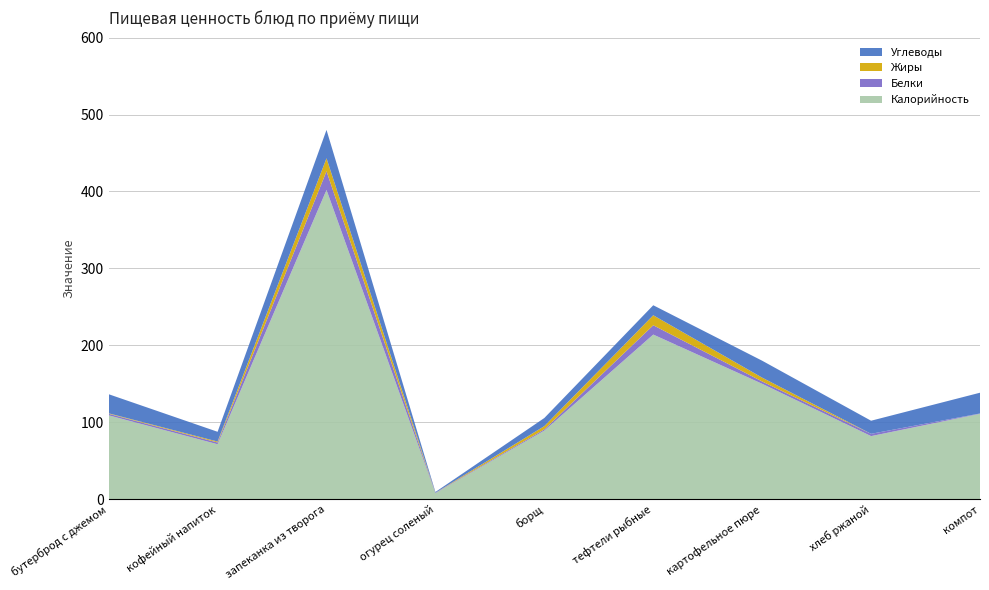

Reading left to right, what are all the values shown in this chart?

Калорийность: бутерброд с джемом=109.0	кофейный напиток=71.4	запеканка из творога=402.0	огурец соленый=7.8	борщ=89.2	тефтели рыбные=214.0	картофельное пюре=150.0	хлеб ржаной=82.0	компот=111.0
Белки: бутерброд с джемом=2.0	кофейный напиток=2.3	запеканка из творога=24.3	огурец соленый=0.5	борщ=1.6	тефтели рыбные=12.1	картофельное пюре=3.0	хлеб ржаной=3.0	компот=0.4
Жиры: бутерброд с джемом=0.6	кофейный напиток=1.2	запеканка из творога=16.8	огурец соленый=0.1	борщ=4.2	тефтели рыбные=13.0	картофельное пюре=5.0	хлеб ржаной=0.0	компот=0.0
Углеводы: бутерброд с джемом=24.9	кофейный напиток=12.7	запеканка из творога=36.9	огурец соленый=1.0	борщ=10.6	тефтели рыбные=13.0	картофельное пюре=22.0	хлеб ржаной=17.0	компот=27.0